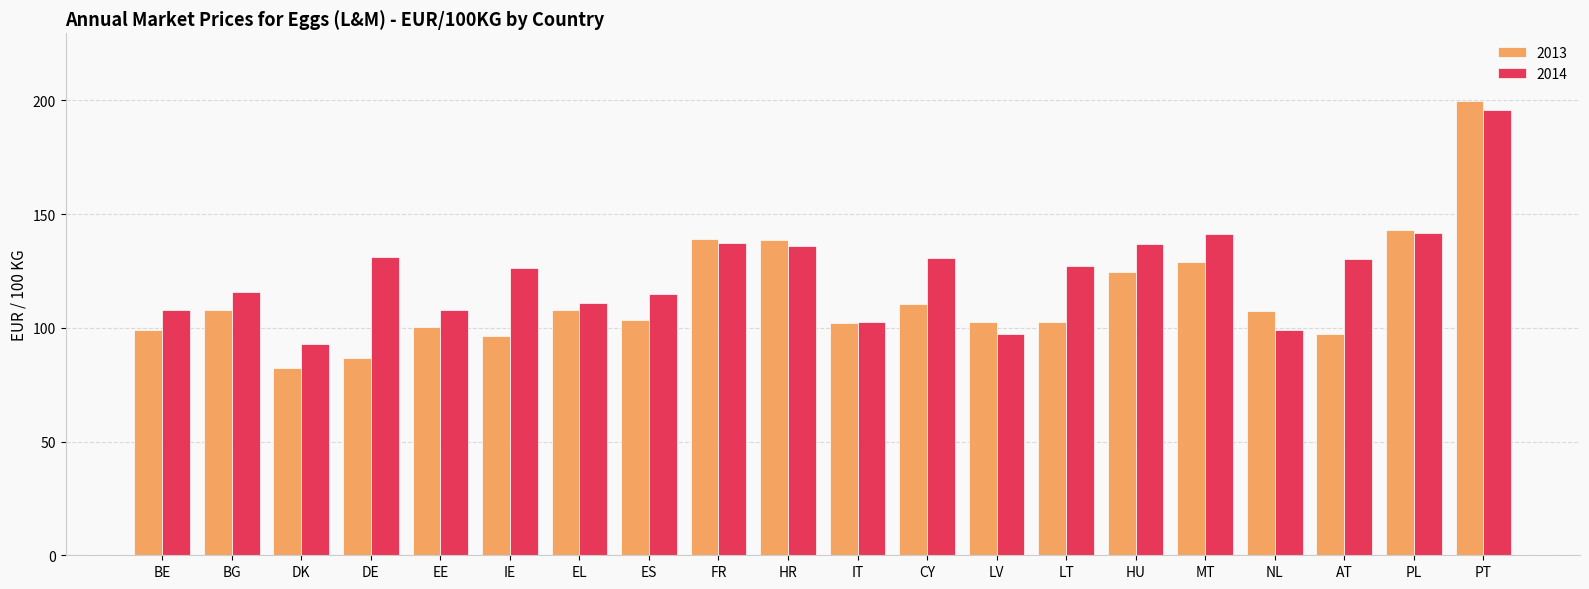

What is the spread (max minus min) of values at IT?

0.6